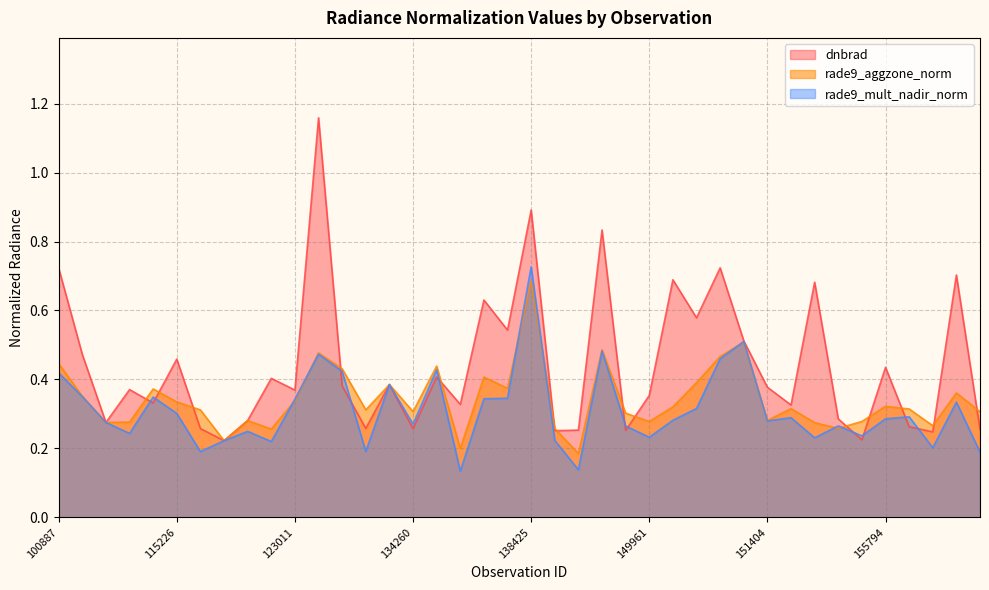

At which category does the chart reach its minimum across all series?

6551